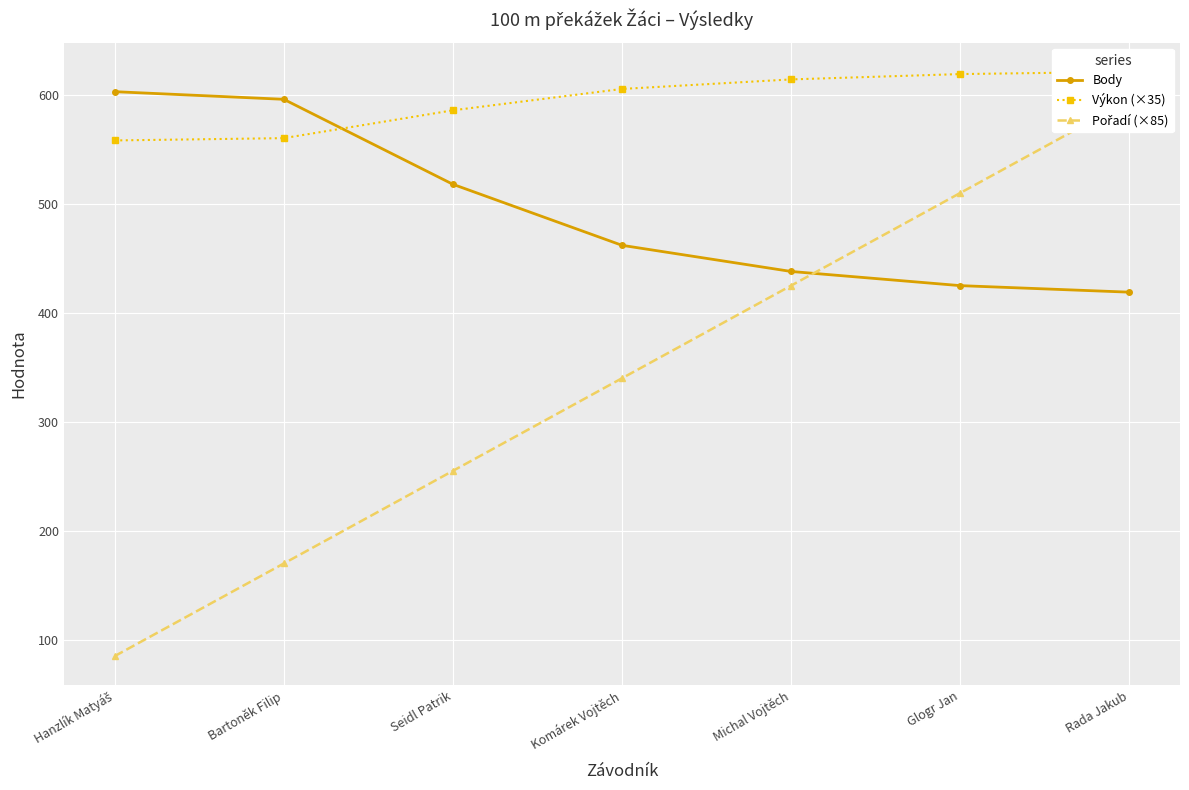

Which category has the lowest value in the Výkon (×35) series?

Hanzlík Matyáš